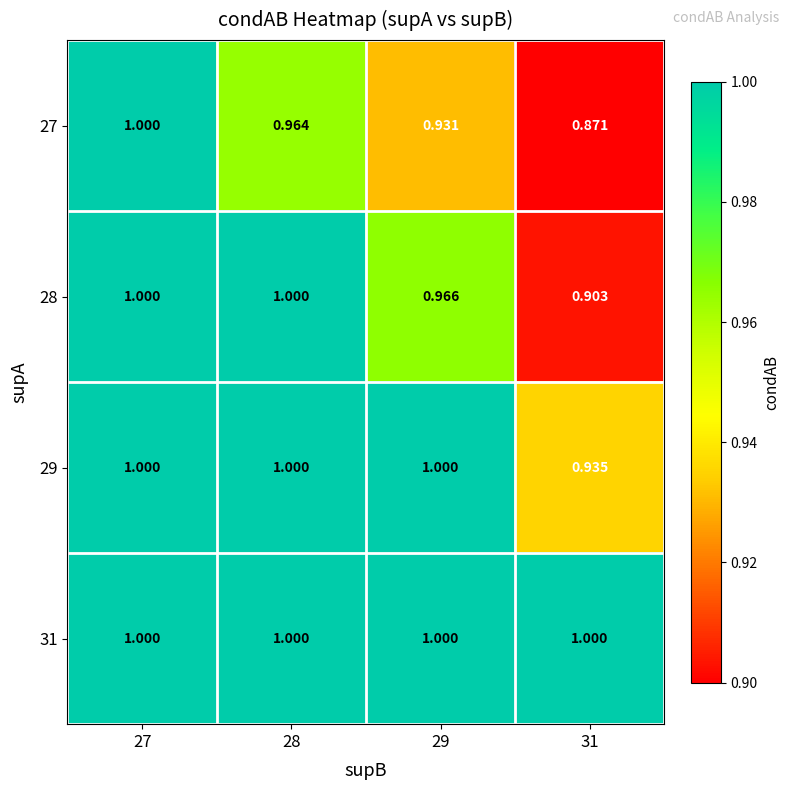

Is the value of 28 at 29 greater than the value of 29 at 29?

No